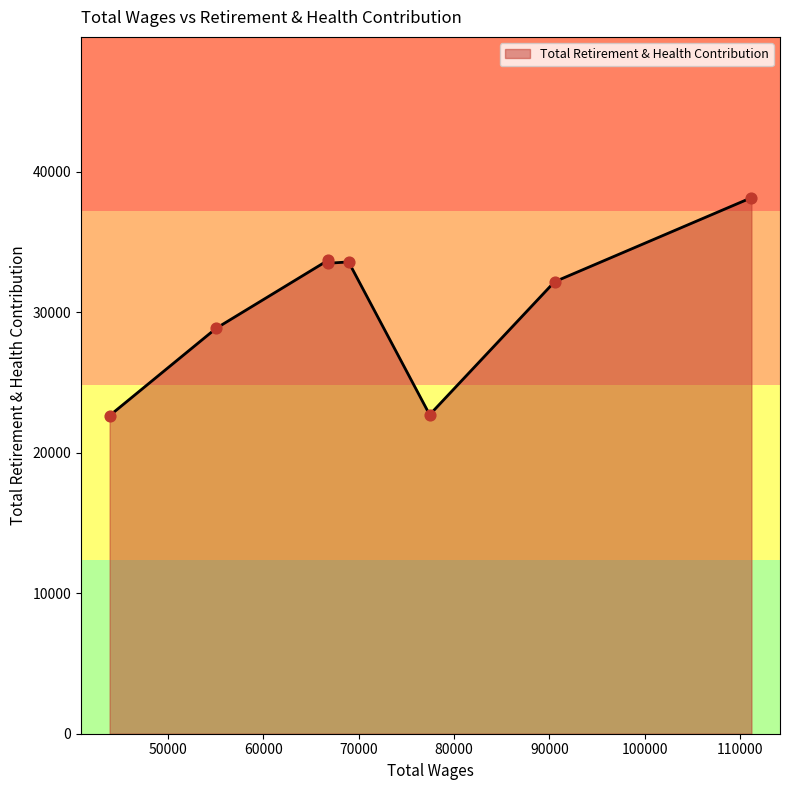

What is the ratio of the value at 66786.0 to the value at 66786.0?

1.0